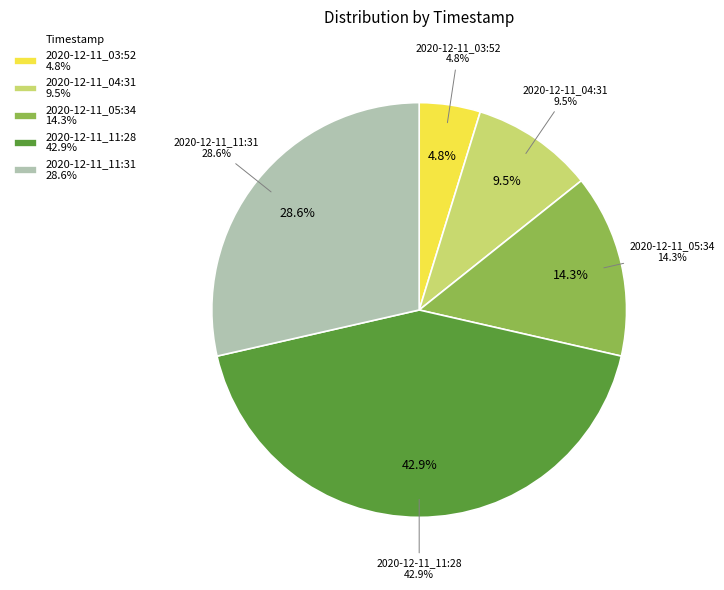

True or false: 2020-12-11_04:31 accounts for 10% of the total.

True